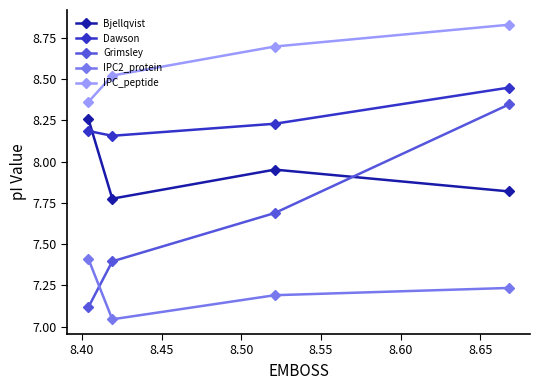

What is the average value of the IPC_peptide series?

8.6